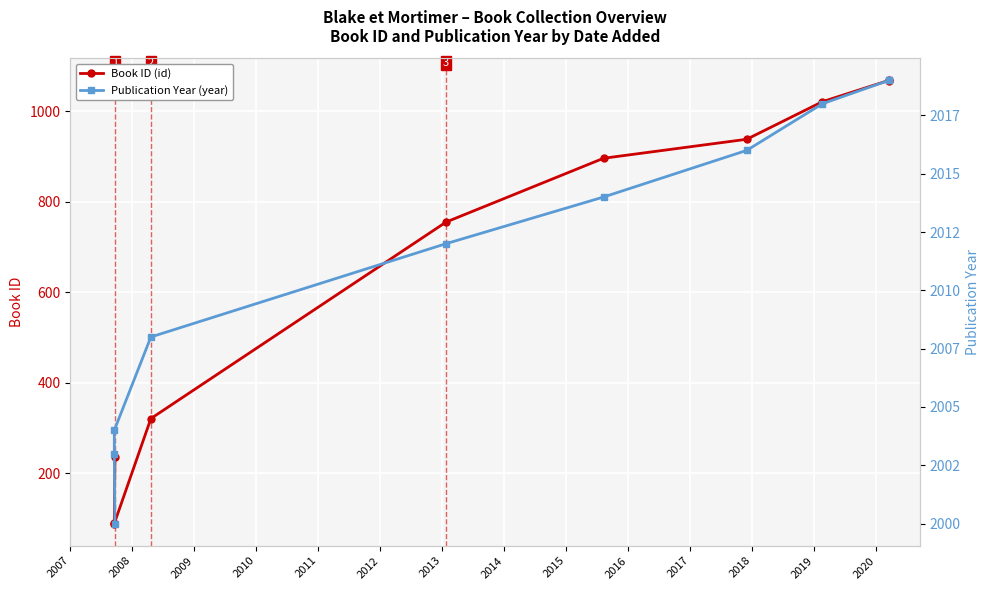

What are all the series names shown in the legend?

Book ID (id), Publication Year (year)